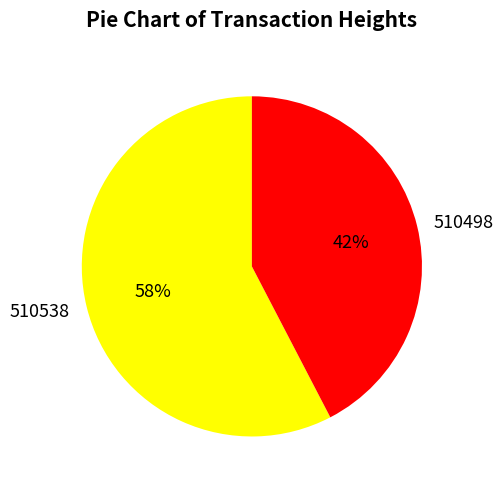

What is the ratio of the value at 510538 to the value at 510498?

1.4